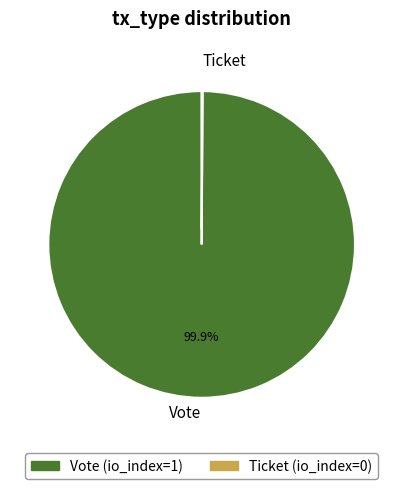

Which category has the biggest portion of the pie?

Vote